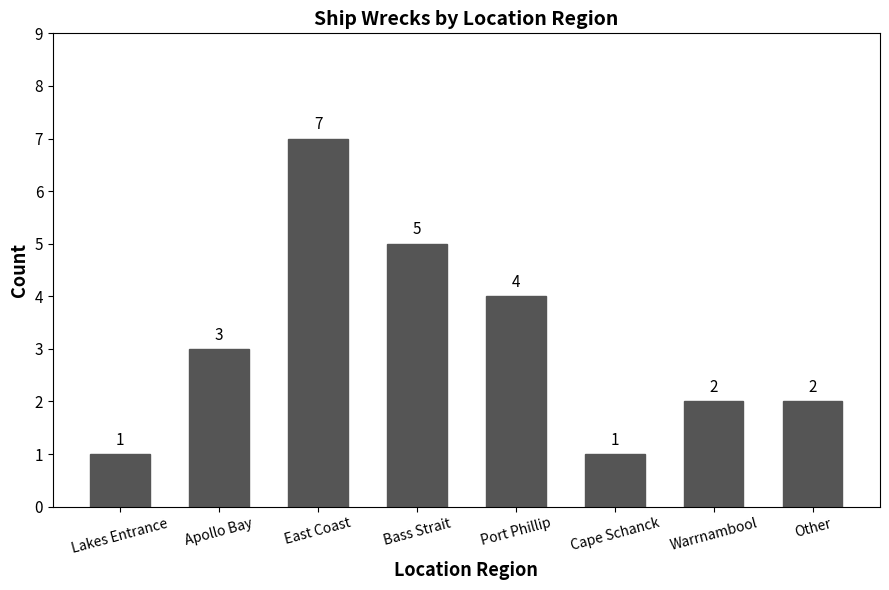

What is the change in value from Apollo Bay to Cape Schanck?

-2